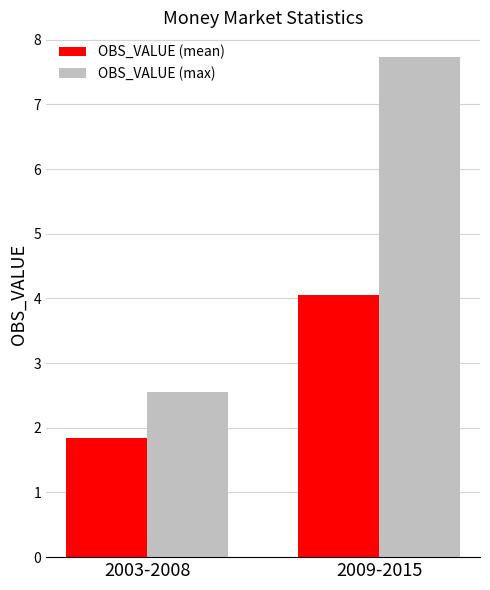

At which label does OBS_VALUE (mean) reach its minimum?

2003-2008